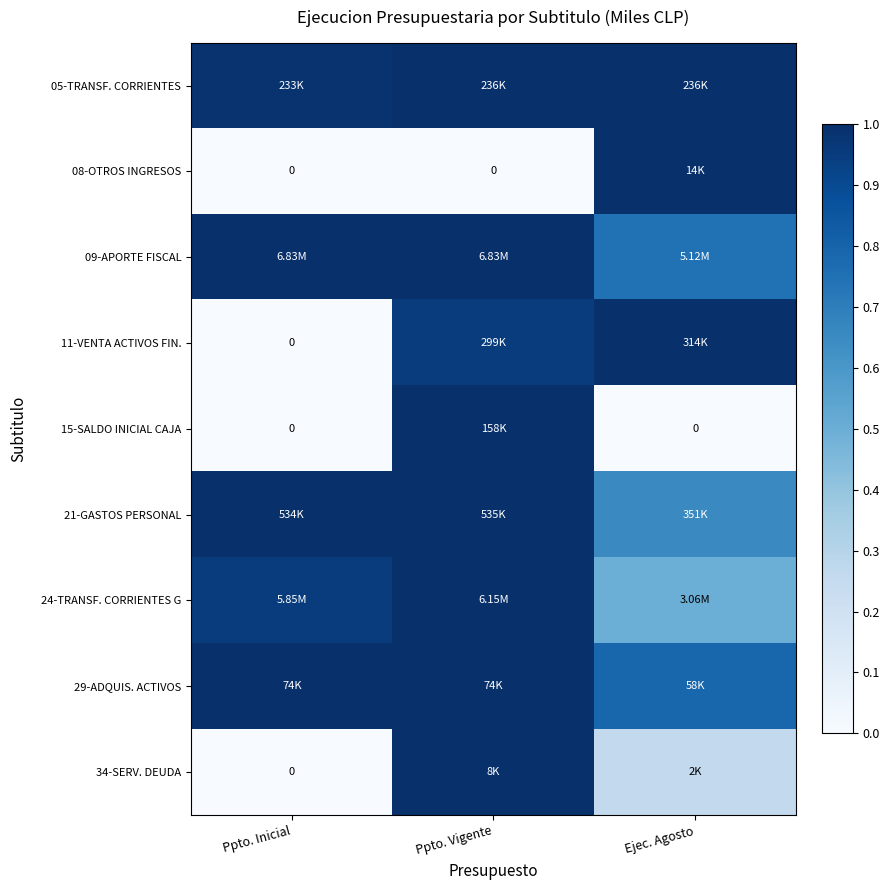

Count the 15-SALDO INICIAL CAJA values in the range 0 to 1.

3